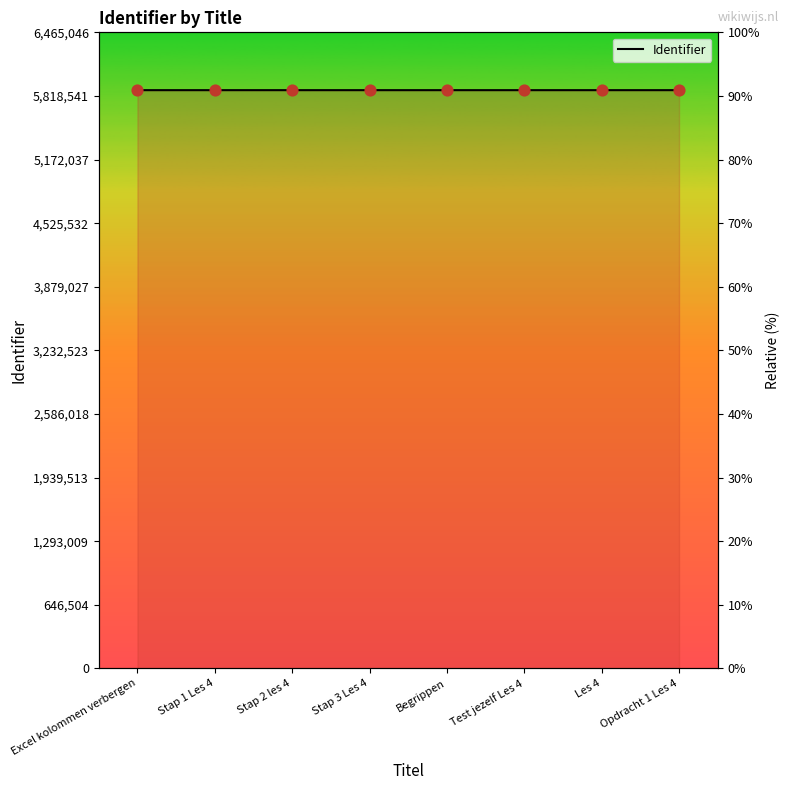

Between Excel kolommen verbergen and Stap 1 Les 4, which is larger?

Stap 1 Les 4